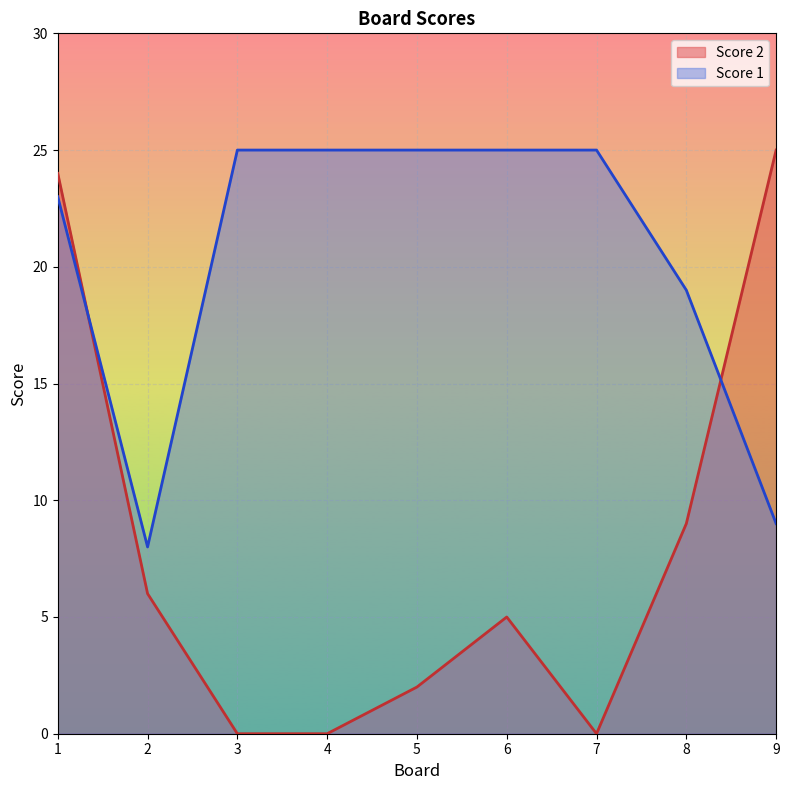

What is the difference between the second highest and minimum values in the Score 1 series?

17